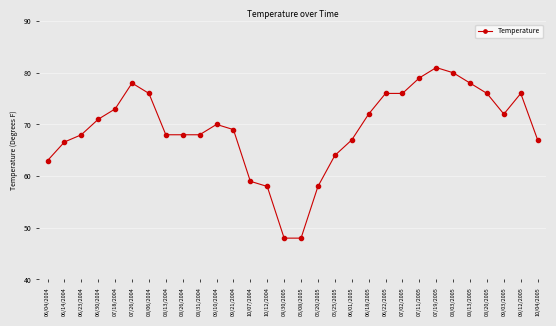

What is the label of the 10th point from the left?

08/31/2004